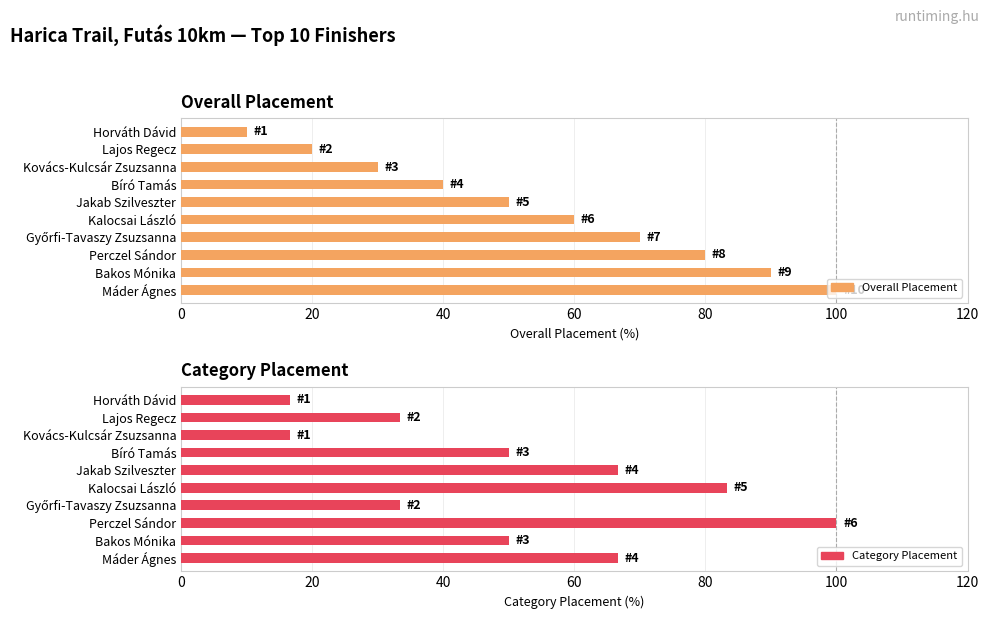

What is the smallest value displayed?

10.0